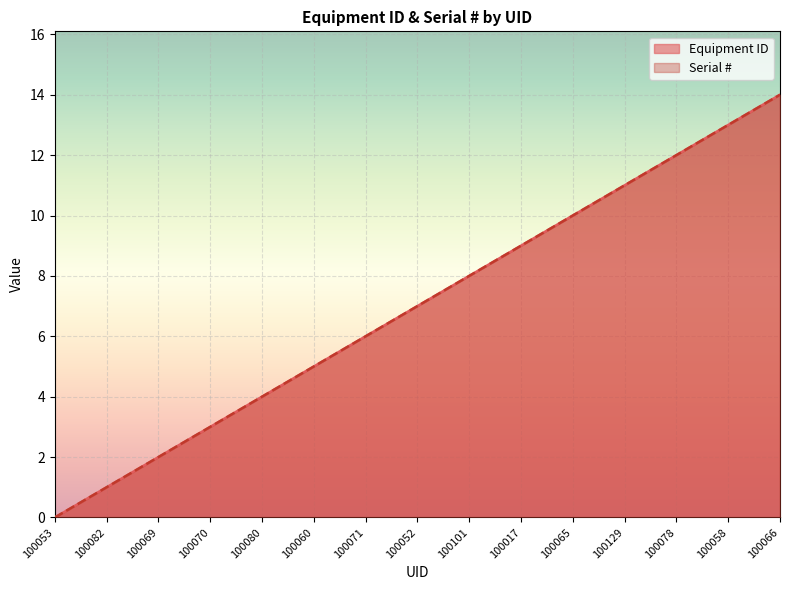

What is the label of the 11th point from the right?

100080